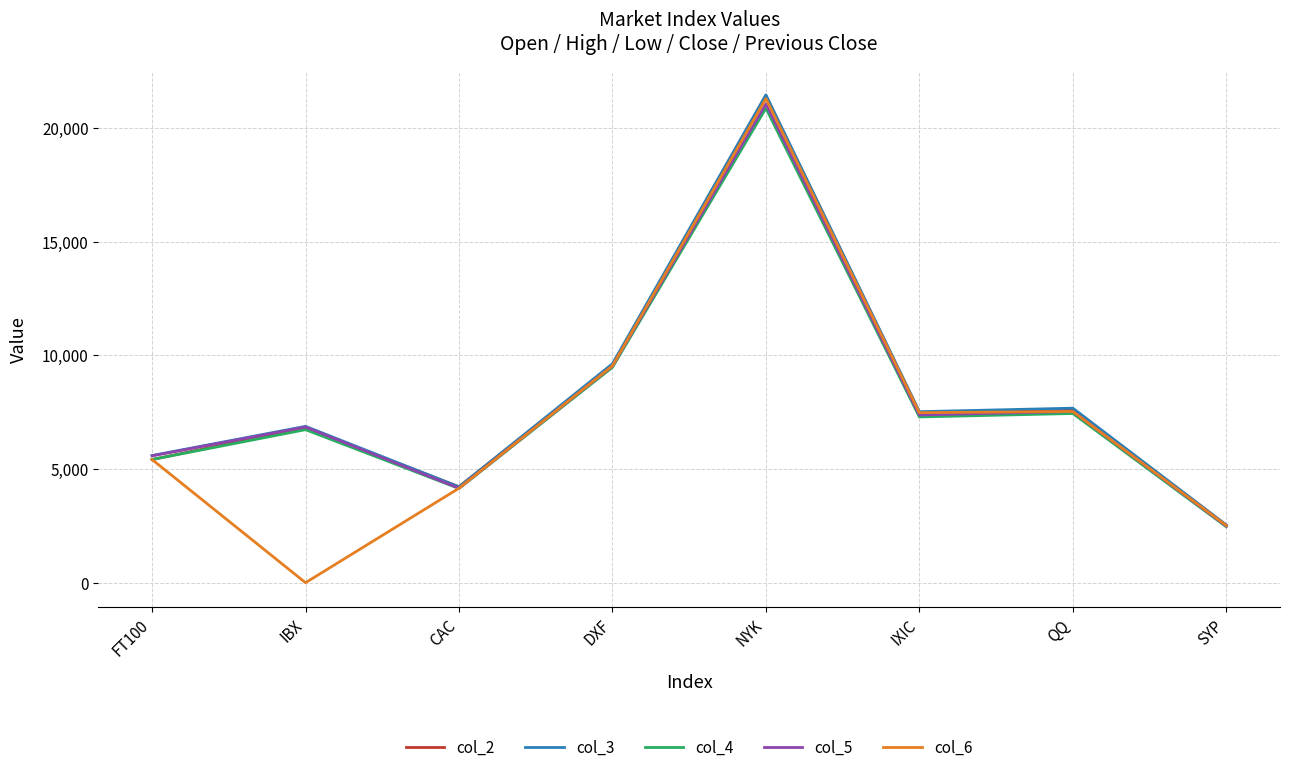

What is the sum of all col_4 values?

63807.5